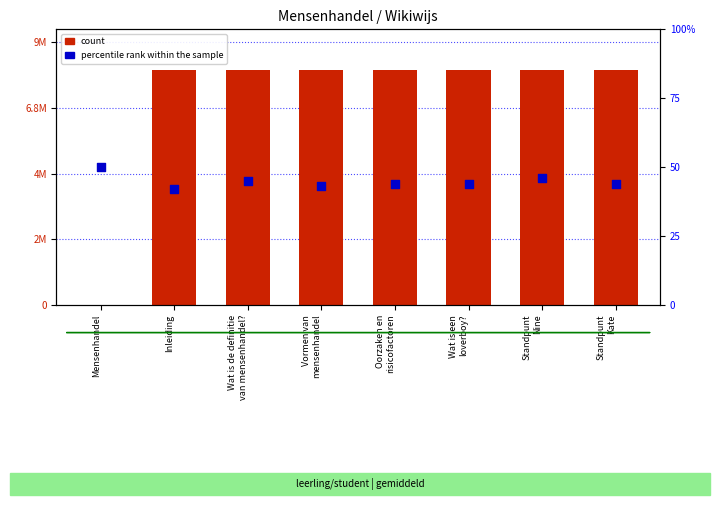

What is the total value across all series at Mensenhandel?

50